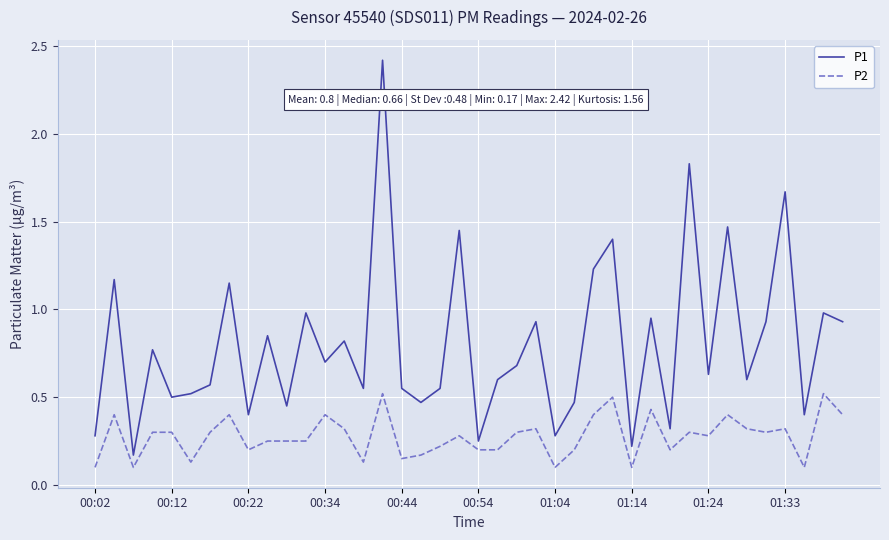

What is the highest value of the P1 series?

2.4